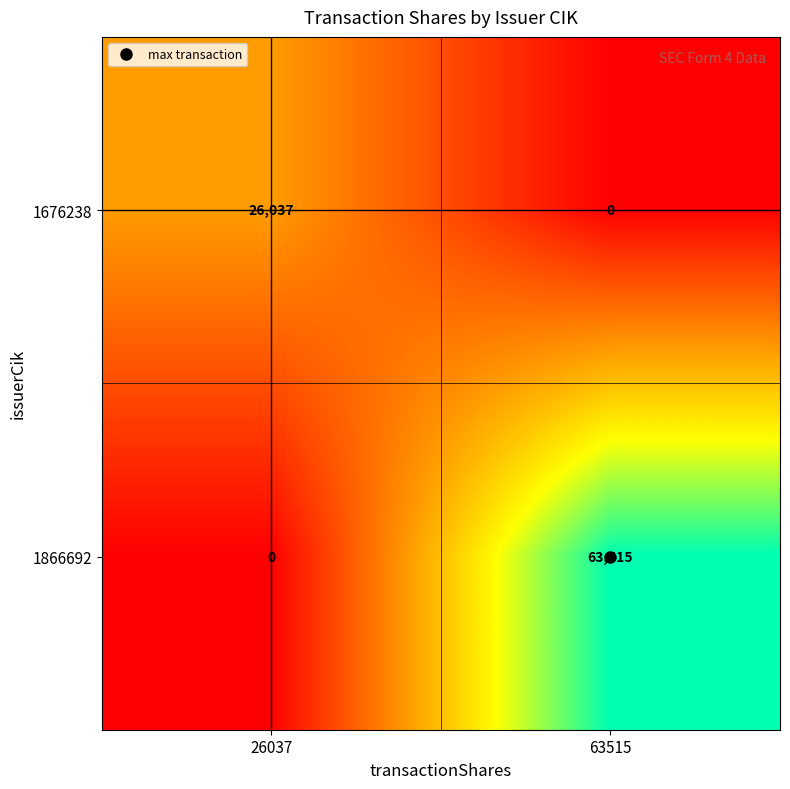

At which label does 1866692 reach its peak?

63515